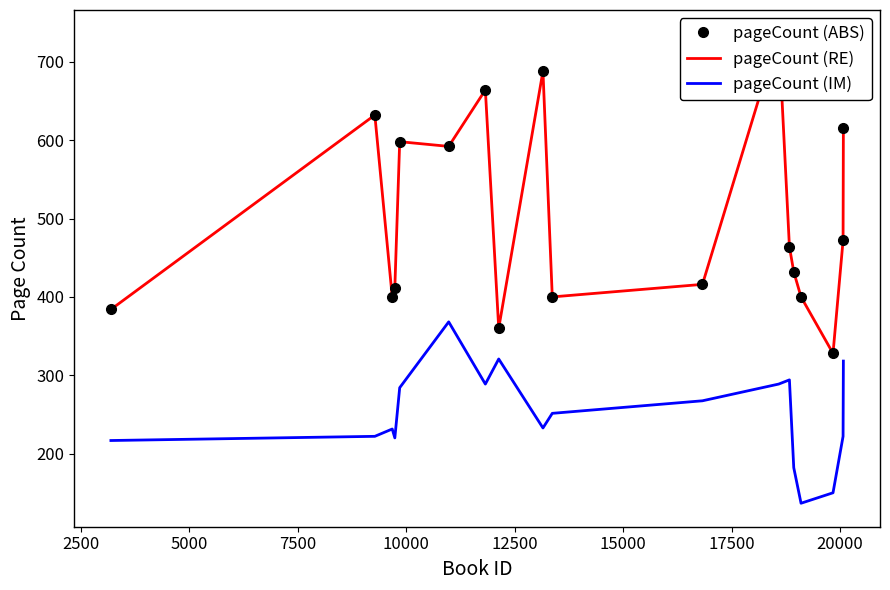

What is the maximum value for pageCount (IM)?

368.2